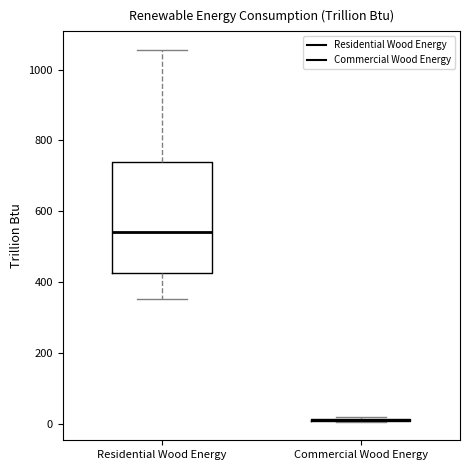

Reading left to right, read every box against the y-axis: the position of its median line, the range the box covers, and the ends of its whiskers. The values are not printed on the chart, so give them approximately, as read against the axis.

Residential Wood Energy: median 540, box 420 to 740, whiskers 360 to 1060
Commercial Wood Energy: box collapsed to a line at 20, whiskers 0 to 20